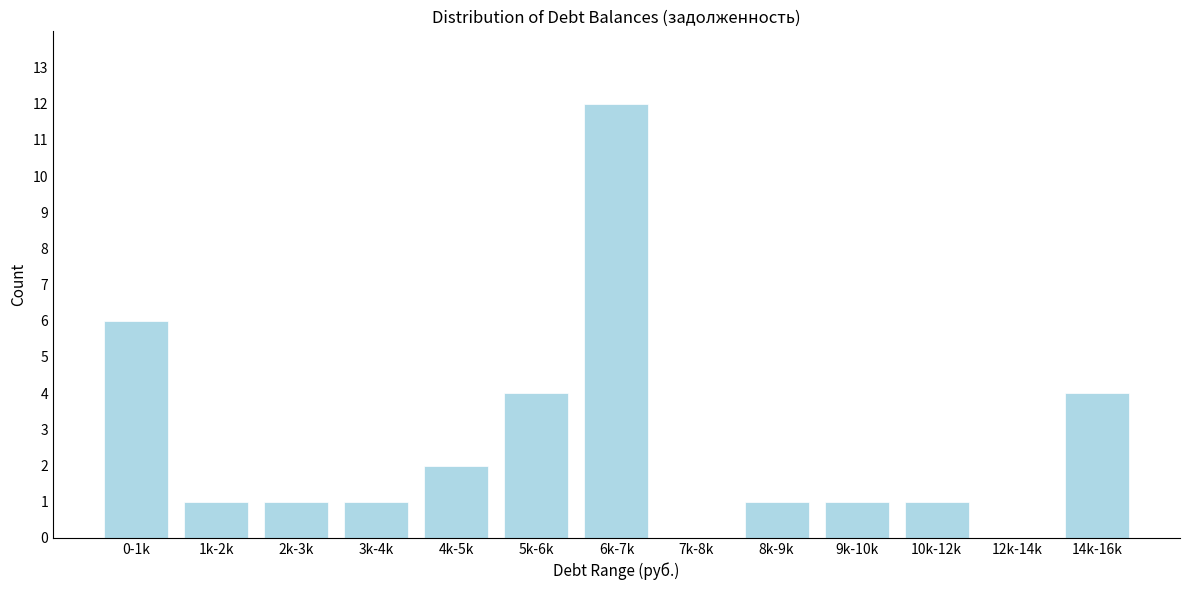

Reading left to right, list all the values displayed in this chart.

0-1k=6	1k-2k=1	2k-3k=1	3k-4k=1	4k-5k=2	5k-6k=4	6k-7k=12	7k-8k=0	8k-9k=1	9k-10k=1	10k-12k=1	12k-14k=0	14k-16k=4